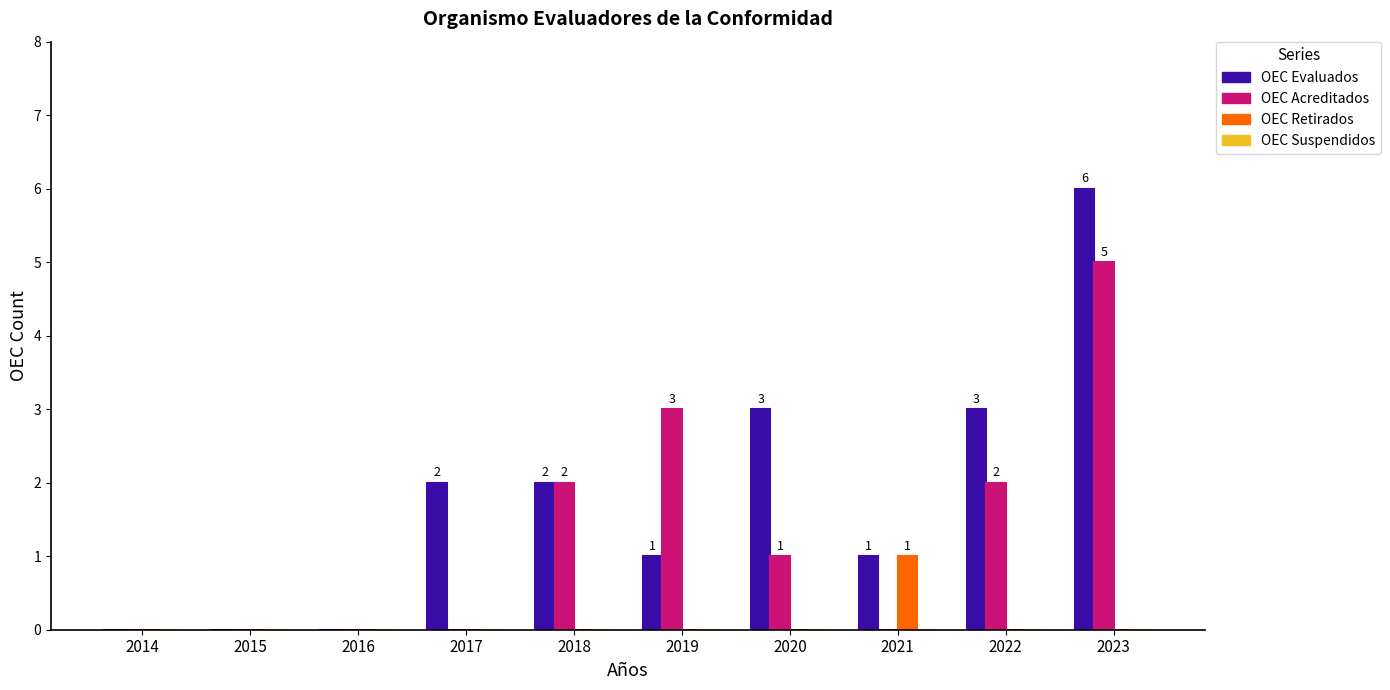

What is the maximum value shown in the chart?

6